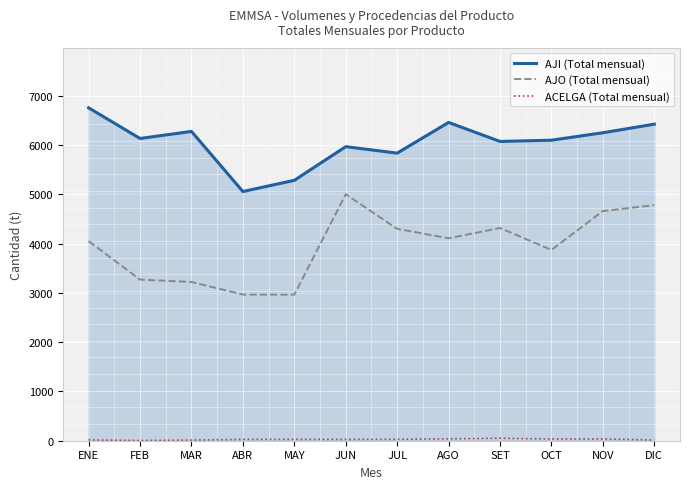

True or false: AJI (Total mensual) and AJO (Total mensual) intersect in this chart.

False